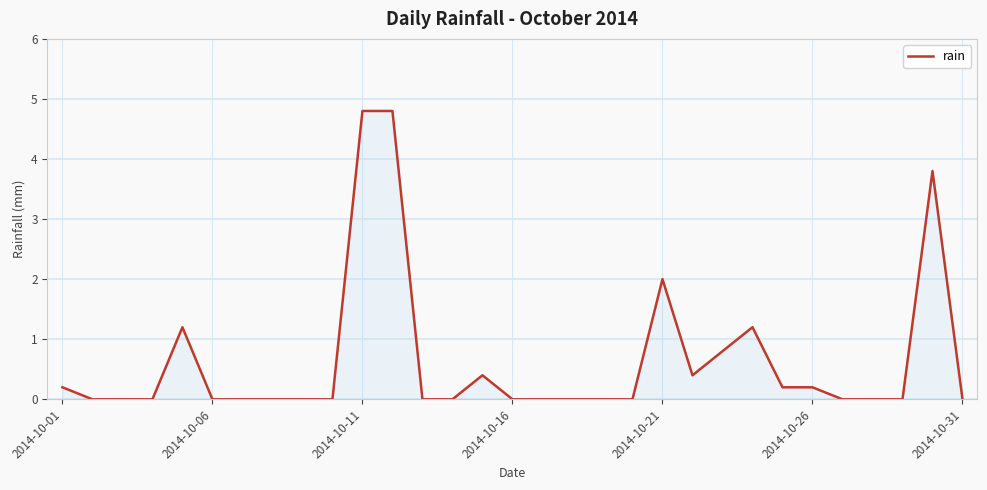

What is the difference between the maximum and minimum values?

4.8